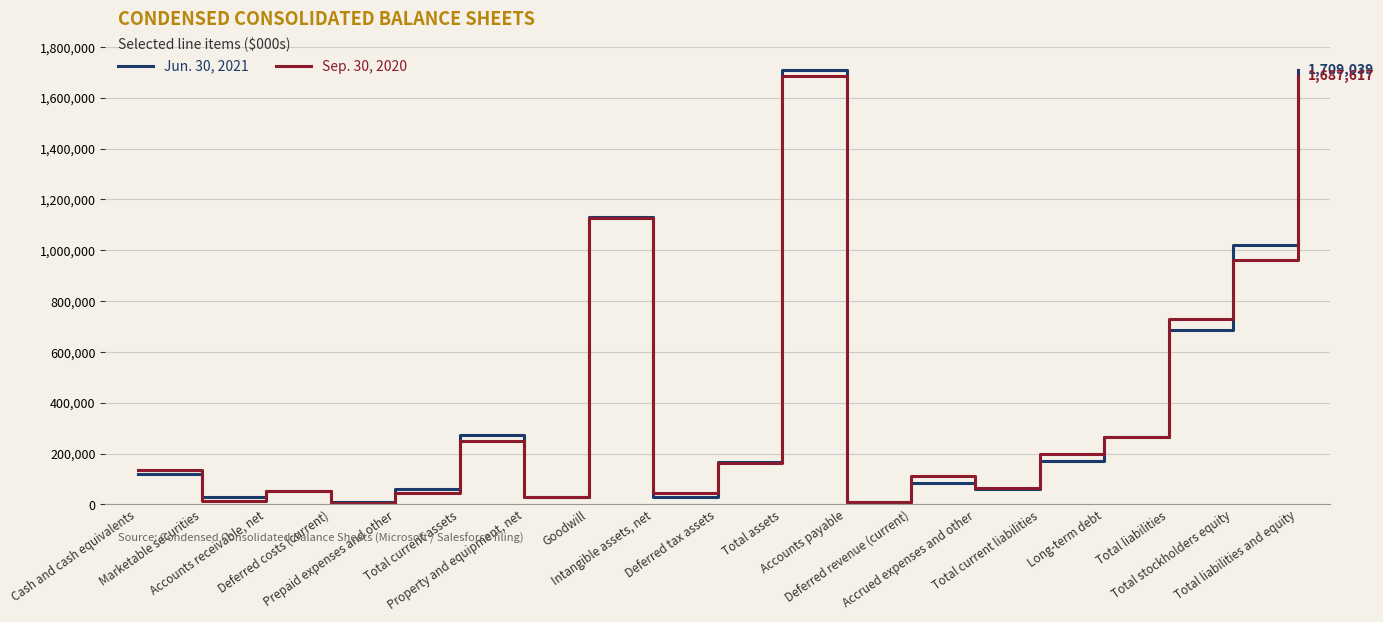

Rank the series by their maximum value, from lowest to highest.

Sep. 30, 2020, Jun. 30, 2021